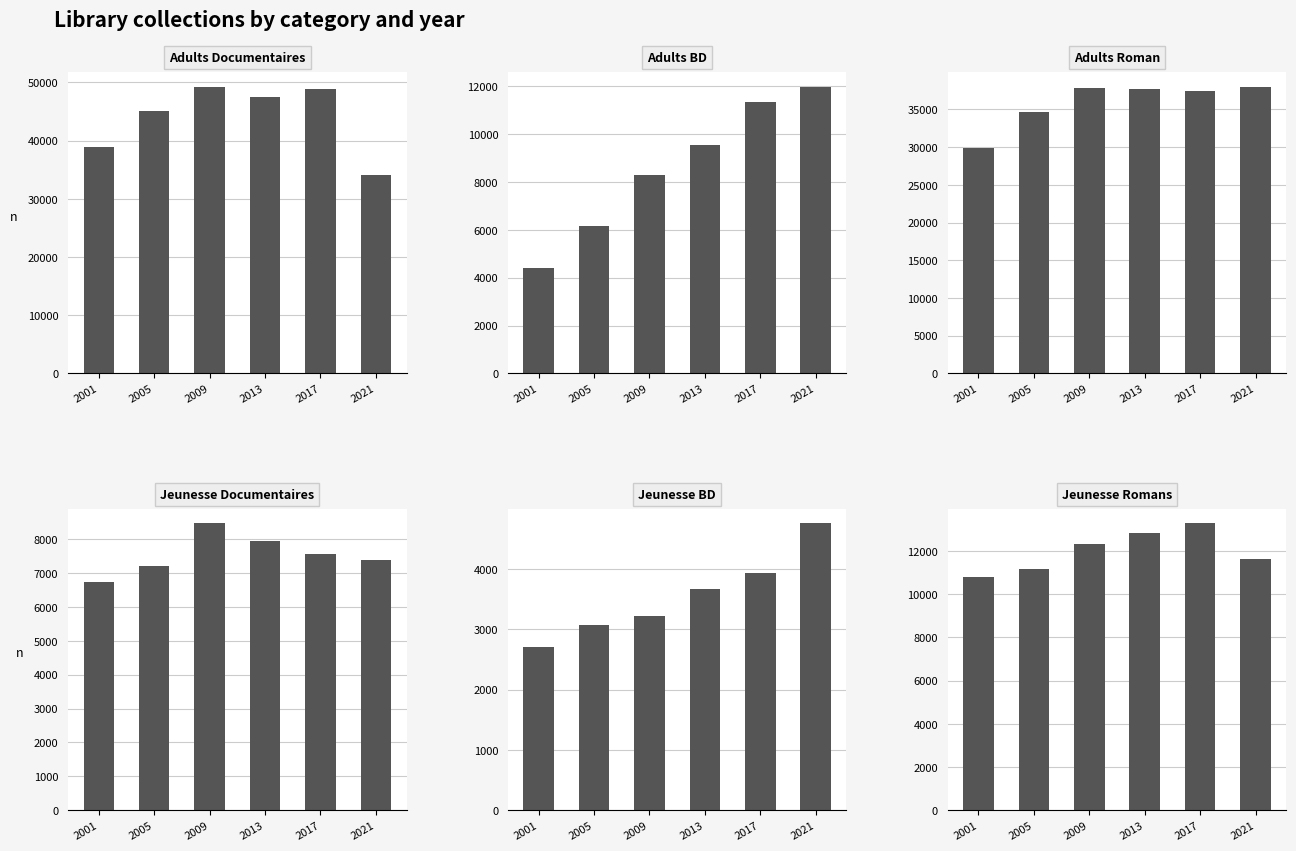

The value of AdultesBD at 2005 is 6148. True or false?

True